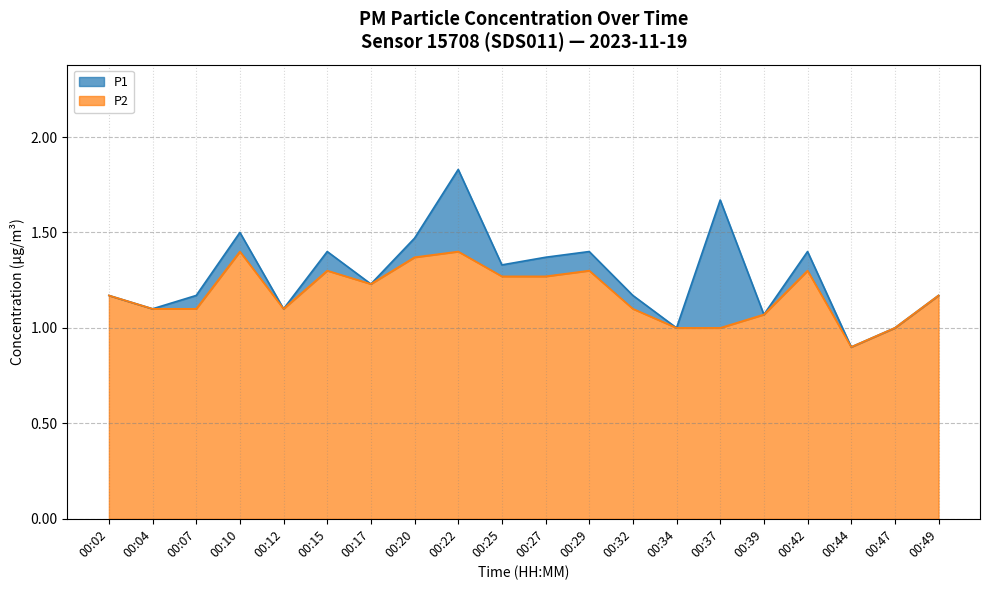

Is the value of P2 at 00:44 greater than the value of P1 at 00:44?

No